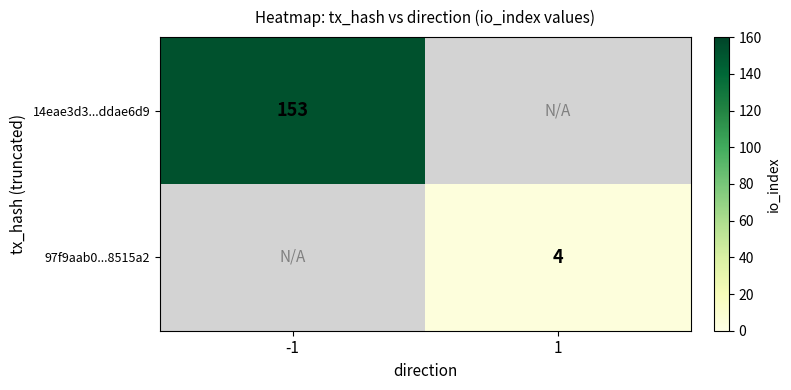

Is it true that 14eae3d3...ddae6d9 equals 153 at -1?

True